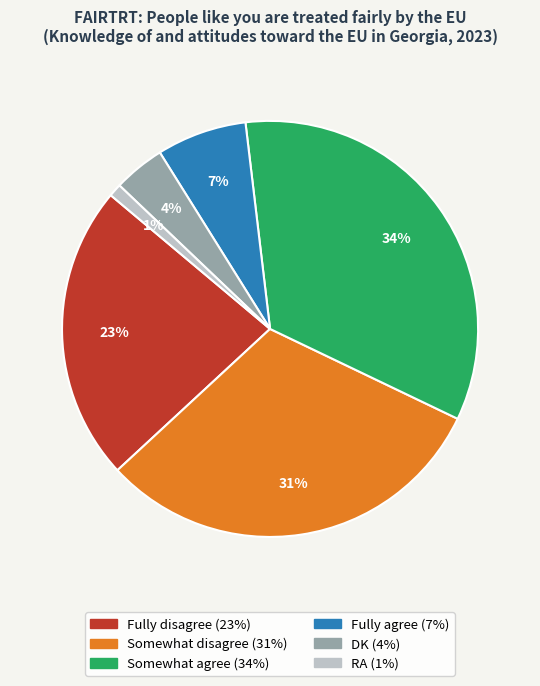

What percentage is the RA slice, to the nearest percent?

1%